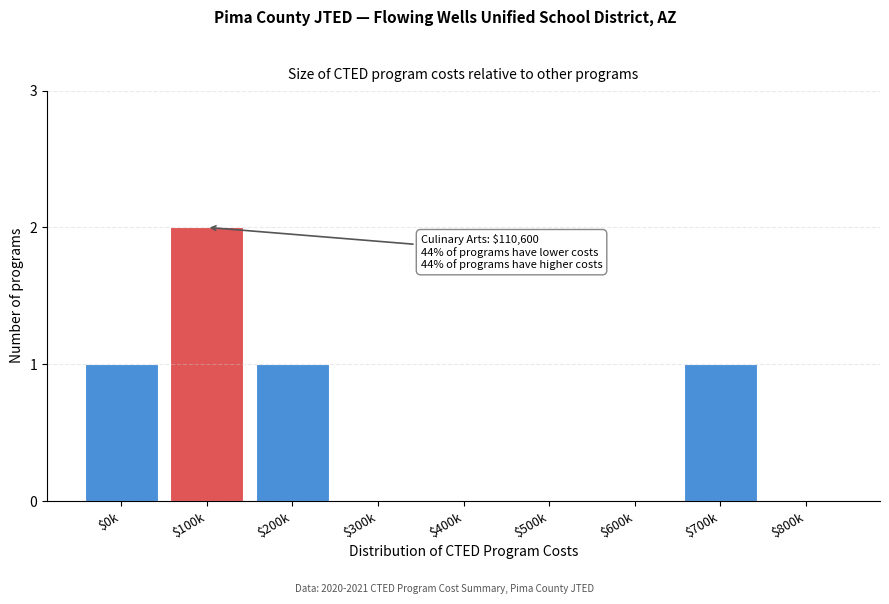

What is the sum of all values?

5